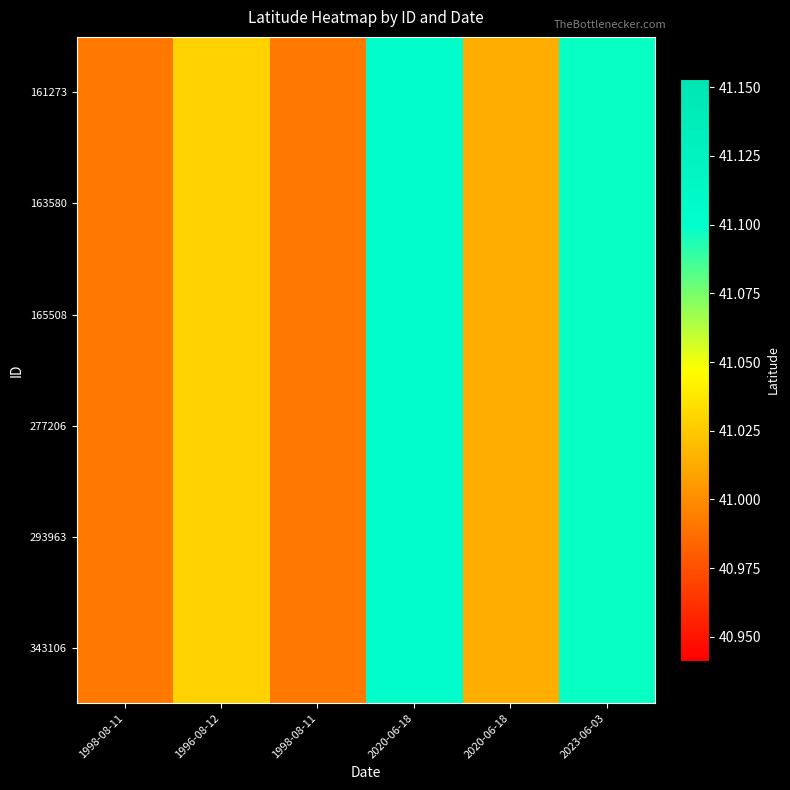

How many distinct data groups are displayed?

6